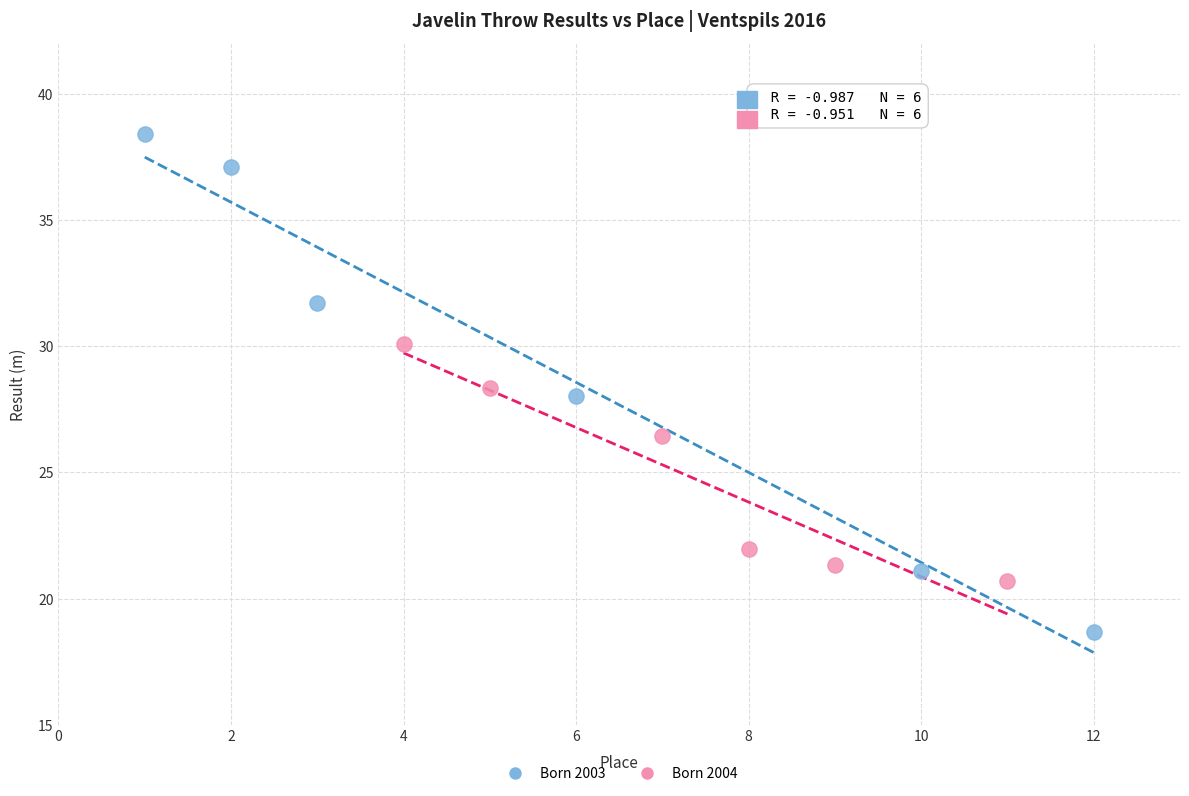

Which series contains the lowest Y value?

Born 2003